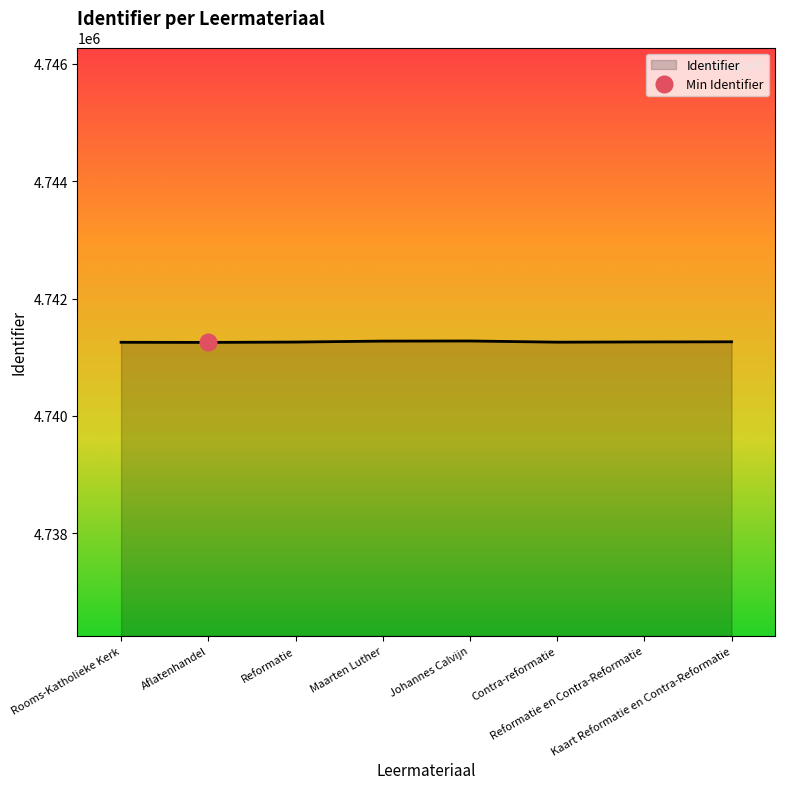

List the labels in order of value, smallest first.

Aflatenhandel, Rooms-Katholieke Kerk, Contra-reformatie, Reformatie, Reformatie en Contra-Reformatie, Kaart Reformatie en Contra-Reformatie, Maarten Luther, Johannes Calvijn